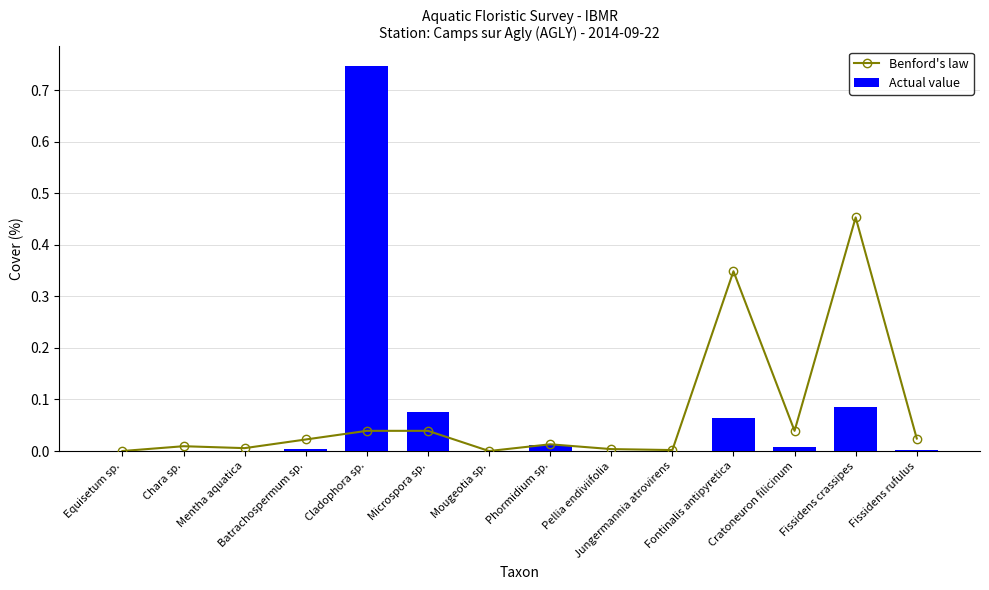

The value of Benford's law at Fissidens crassipes is 0.8. True or false?

False